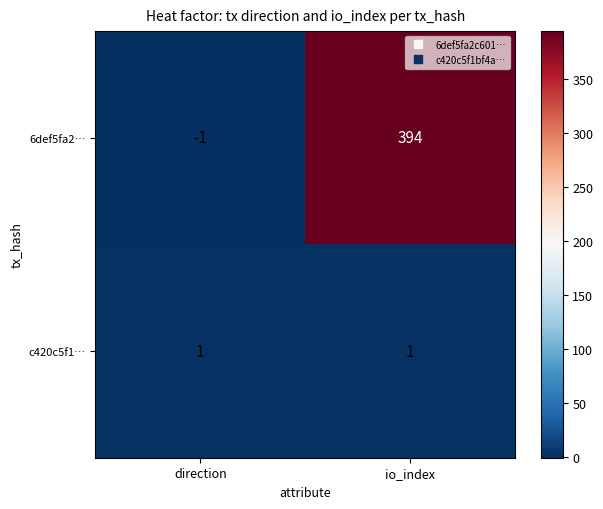

Is it true that c420c5f1… equals 2 at io_index?

False